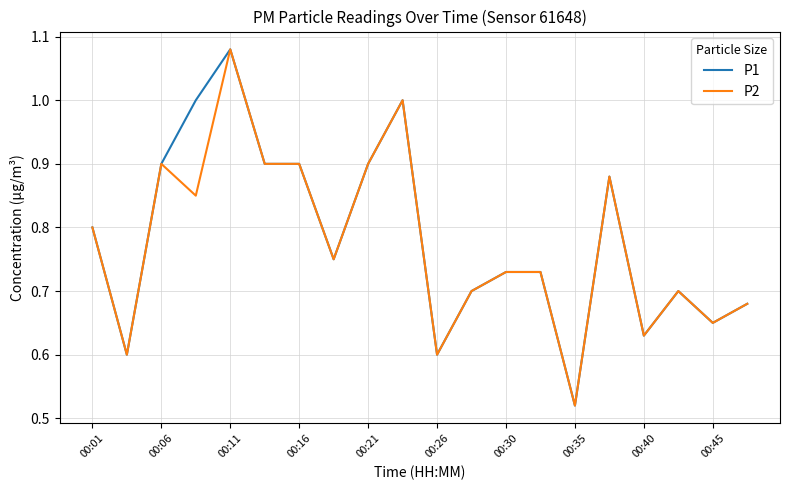

What are all the series names shown in the legend?

P1, P2